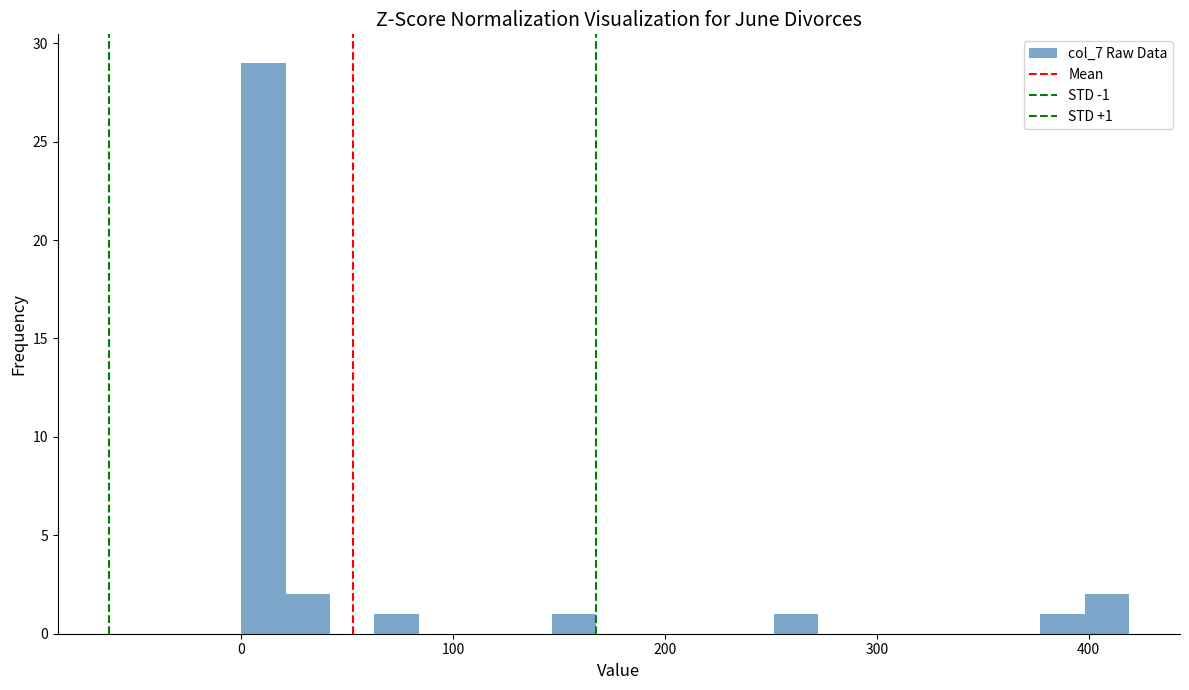

Read against the x-axis, roughly where is the centre of the tallest bar?

10